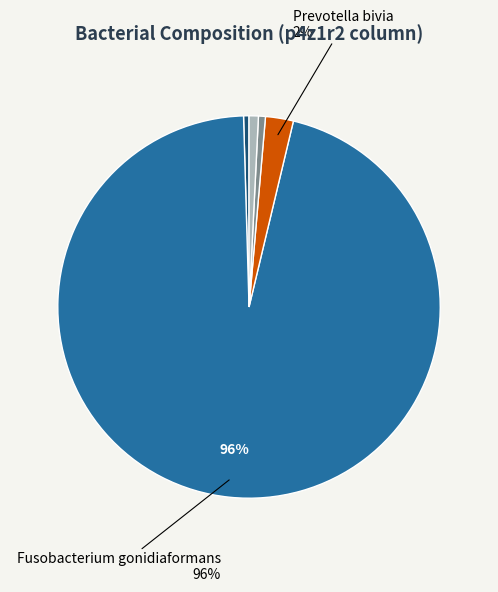

Does any single category account for the majority?

Yes